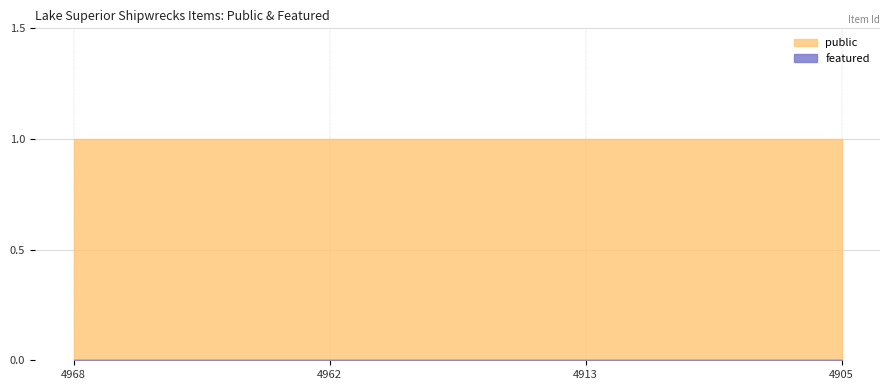

Reading left to right, list all the values displayed in this chart.

public: 4968=1	4962=1	4913=1	4905=1
featured: 4968=0	4962=0	4913=0	4905=0